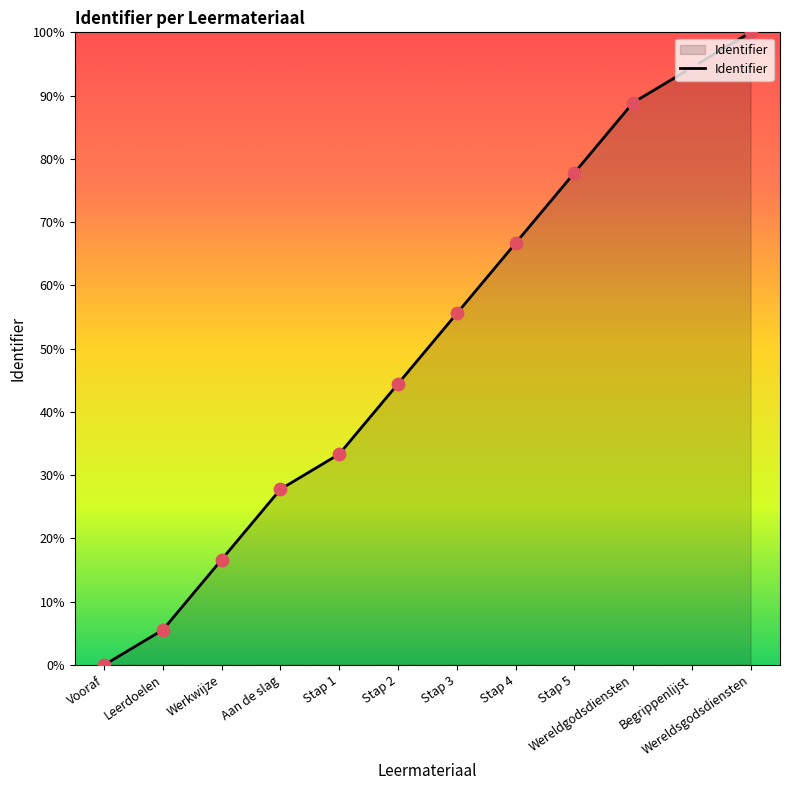

What is the change in value from Stap 1 to Wereldsgodsdiensten?

+66.7